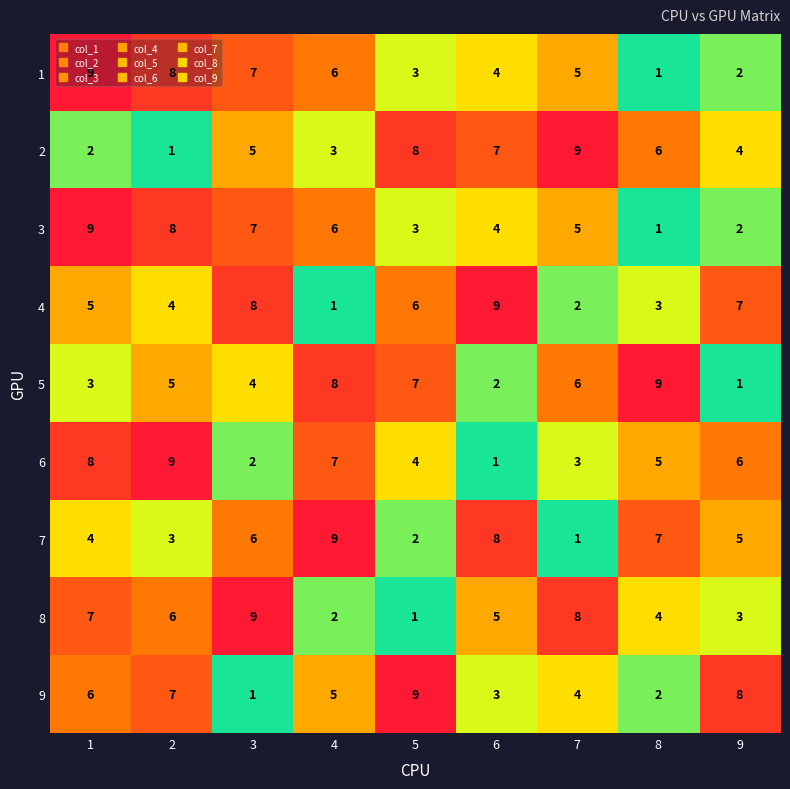

Count the 4 values in the range 3 to 7.

5